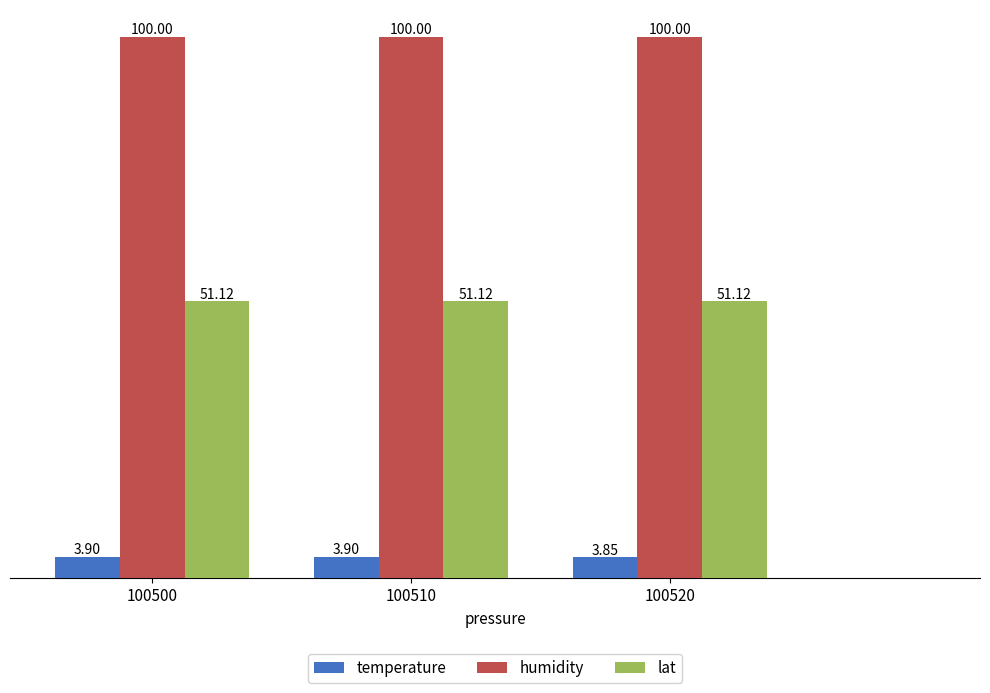

Reading right to left, extract all data points from this chart.

temperature: 3.9	3.9	3.9
humidity: 100.0	100.0	100.0
lat: 51.1	51.1	51.1